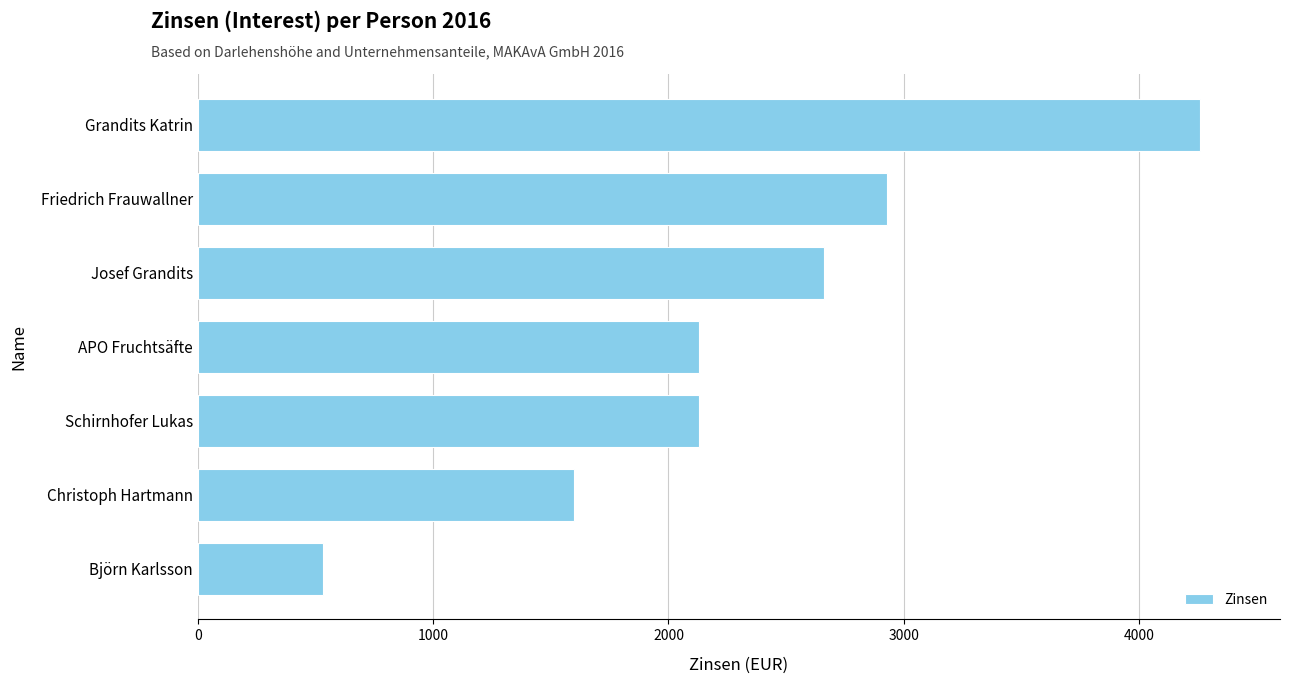

What is the average value?

2319.4